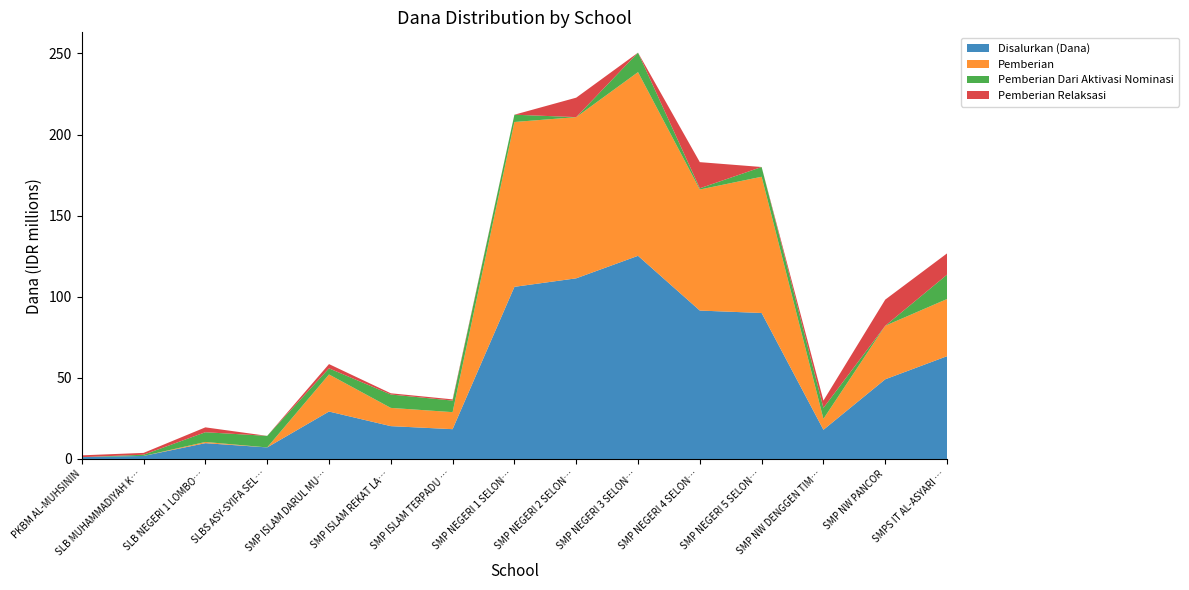

Reading right to left, list all the values displayed in this chart.

Disalurkan (Dana): 63375000	49125000	18000000	90000000	91500000	125250000	111375000	106125000	18375000	20250000	29250000	7125000	9750000	1875000	1125000
Pemberian: 35250000	33000000	6750000	84000000	74625000	113250000	99375000	101625000	10500000	11250000	22875000	0	750000	0	0
Pemberian Dari Aktivasi Nominasi: 15000000	0	6750000	6000000	750000	12000000	0	4500000	7125000	8250000	3750000	7125000	6000000	750000	0
Pemberian Relaksasi: 13125000	16125000	4500000	0	16125000	0	12000000	0	750000	750000	2625000	0	3000000	1125000	1125000